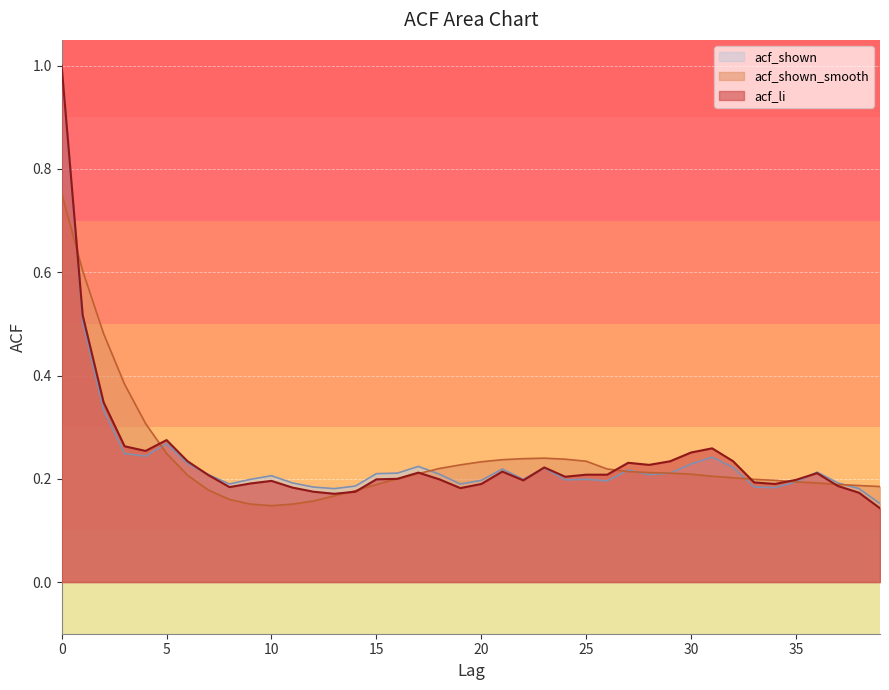

List the series in order of their peak value, highest first.

acf_li, acf_shown, acf_shown_smooth